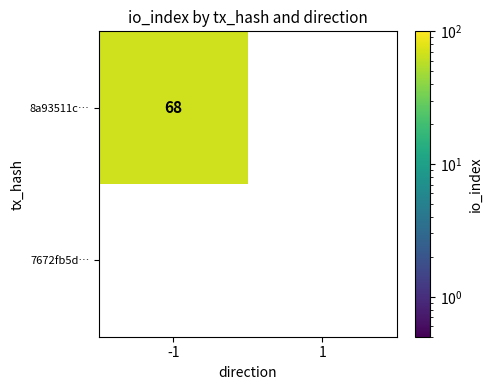

The 8a93511c… series shows 68 at -1. True or false?

True